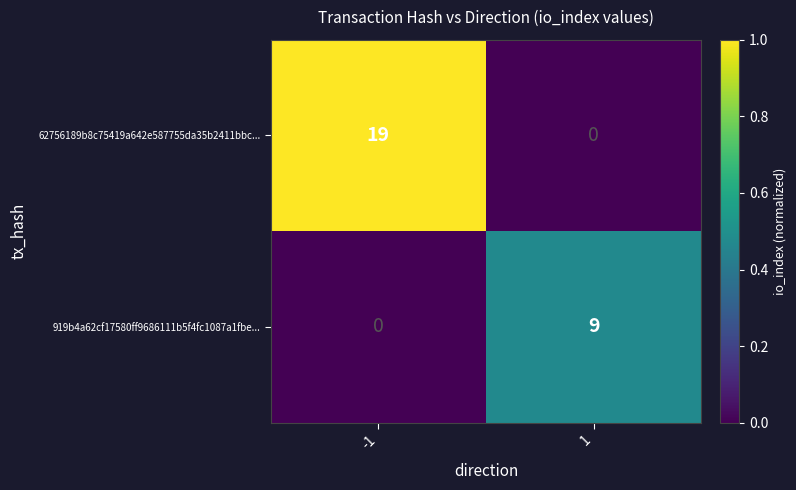

Reading left to right, list all the values displayed in this chart.

62756189b8c75419a642e587755da35b2411bbc...: -1=19	1=0
919b4a62cf17580ff9686111b5f4fc1087a1fbe...: -1=0	1=9